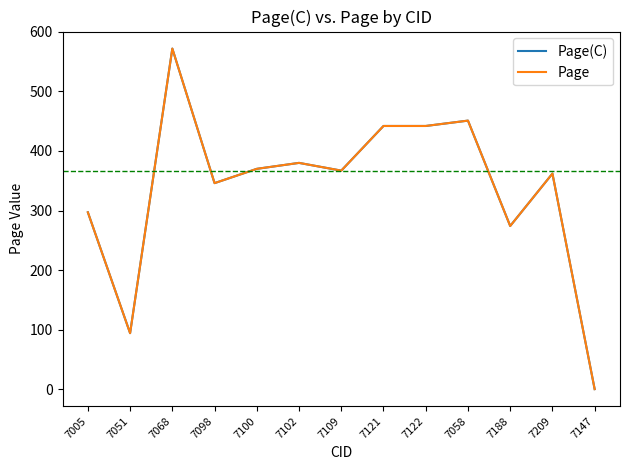

Does the chart display data point markers on the line(s)?

No